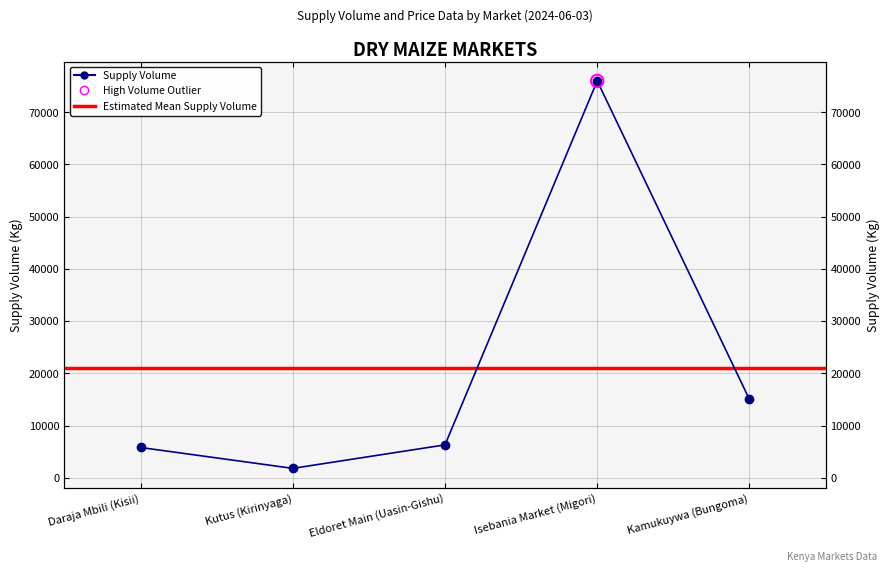

What is the change in value from Daraja Mbili (Kisii) to Isebania Market (Migori)?

+70200